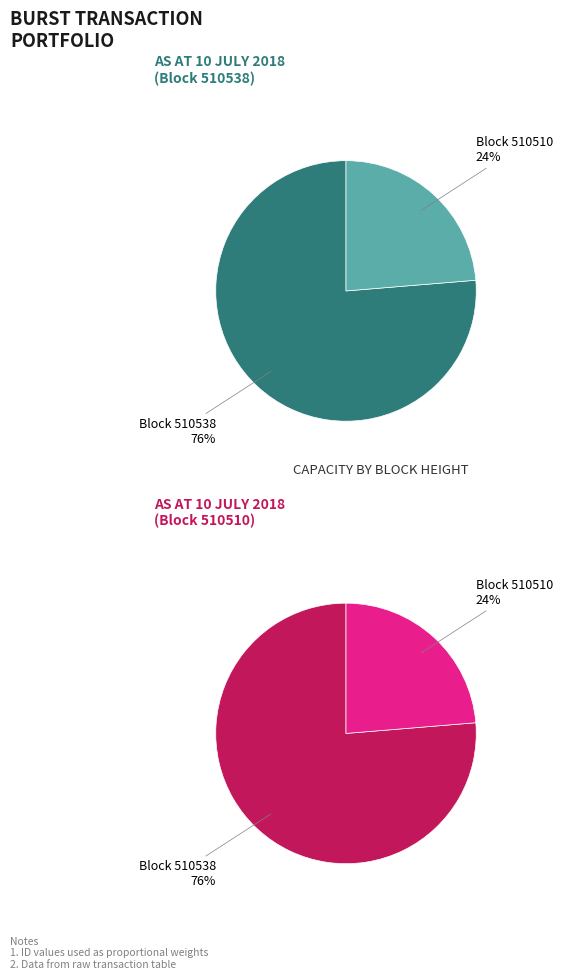

What percentage do 510510 and 510538 together represent?

100.0%